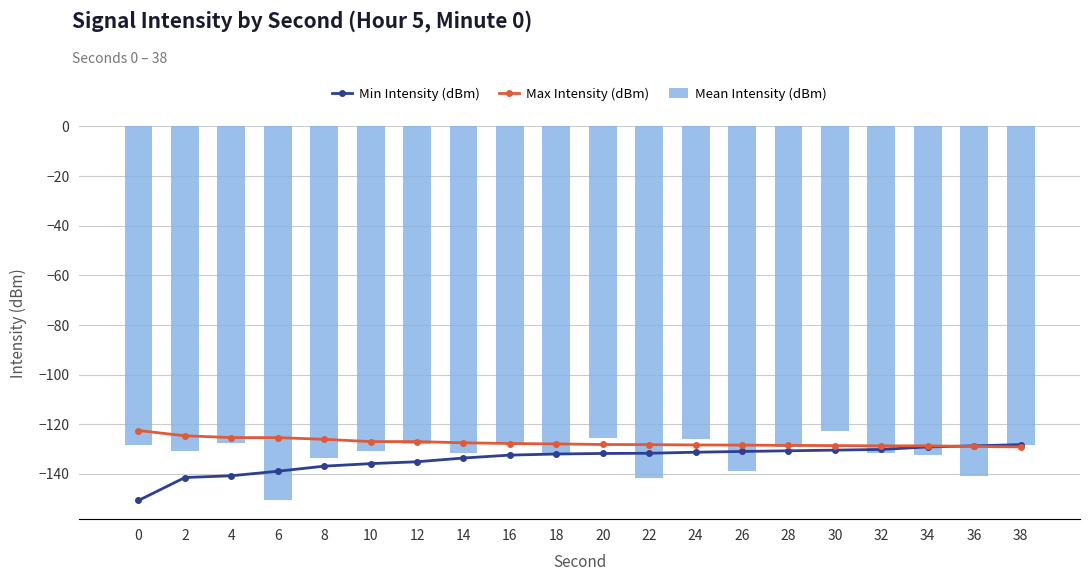

Is the value of Mean Intensity (dBm) at 34 greater than the value of Max Intensity (dBm) at 2?

No